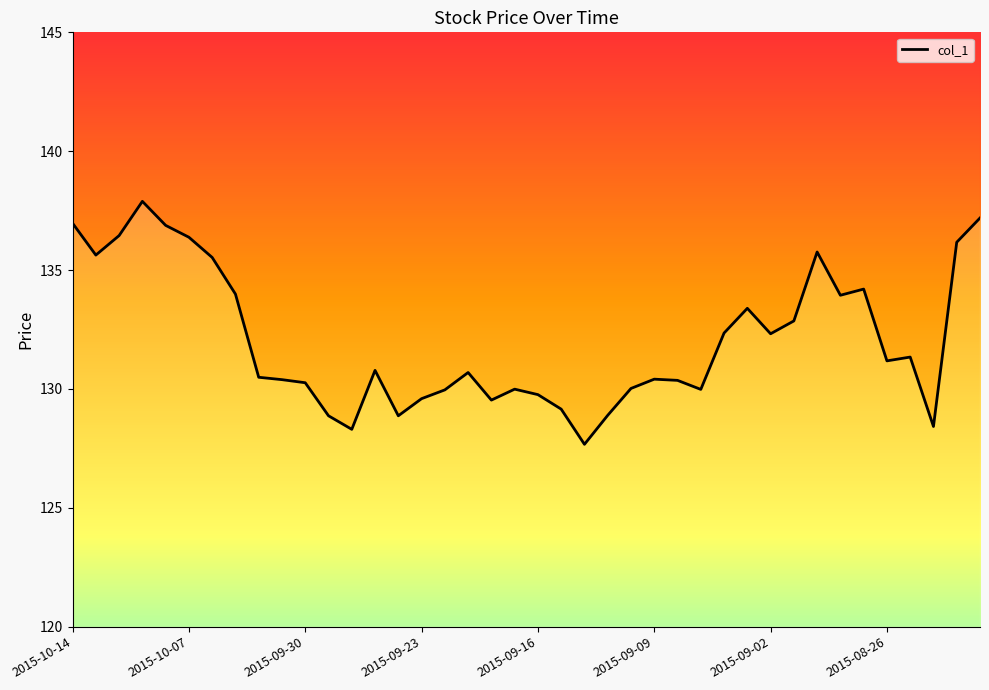

The value at 17 is 46.4. True or false?

False